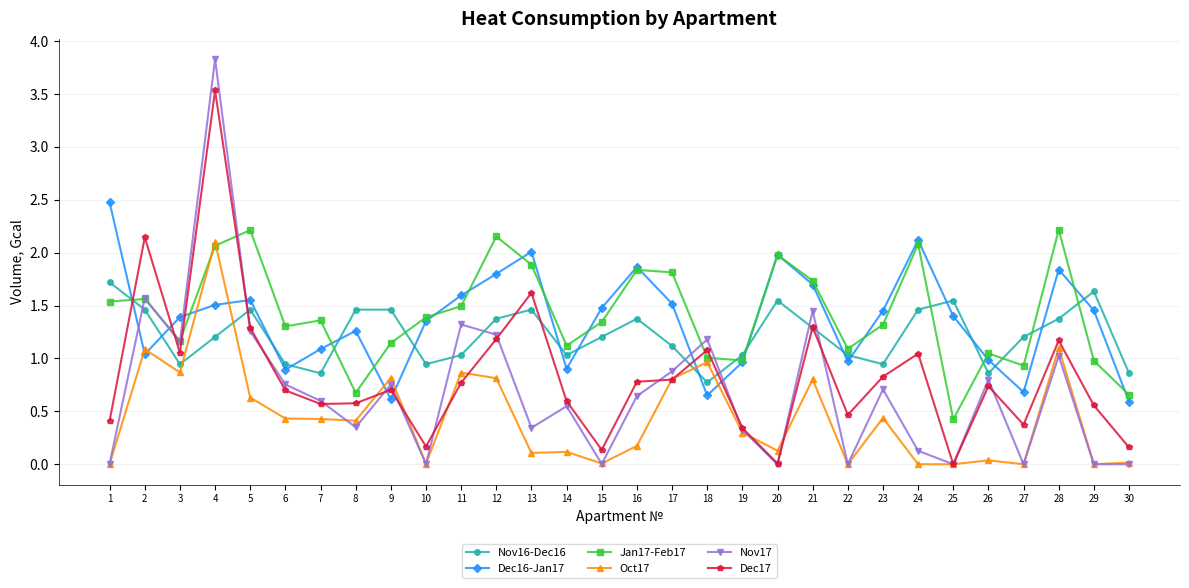

What is the sum of the Oct17 values at 10 and 8?

0.4